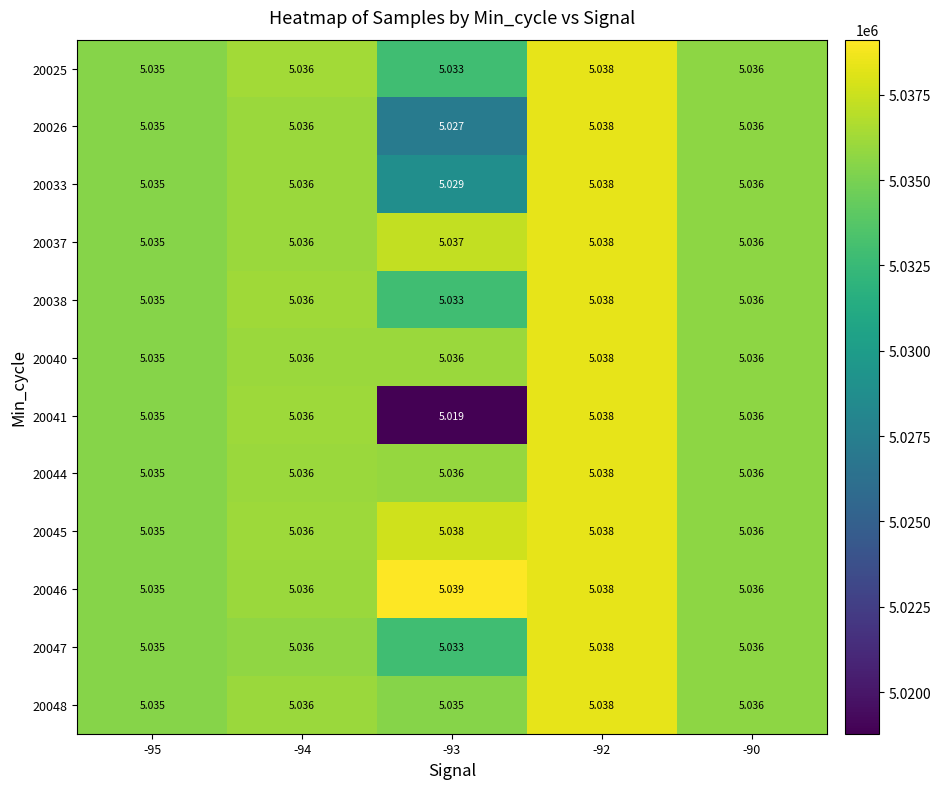

Is the value of 20037 at -90 greater than the value of 20047 at -92?

No